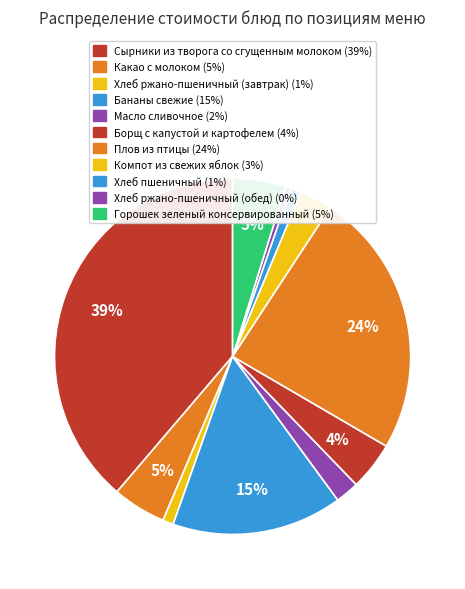

How many segments does this pie chart have?

11